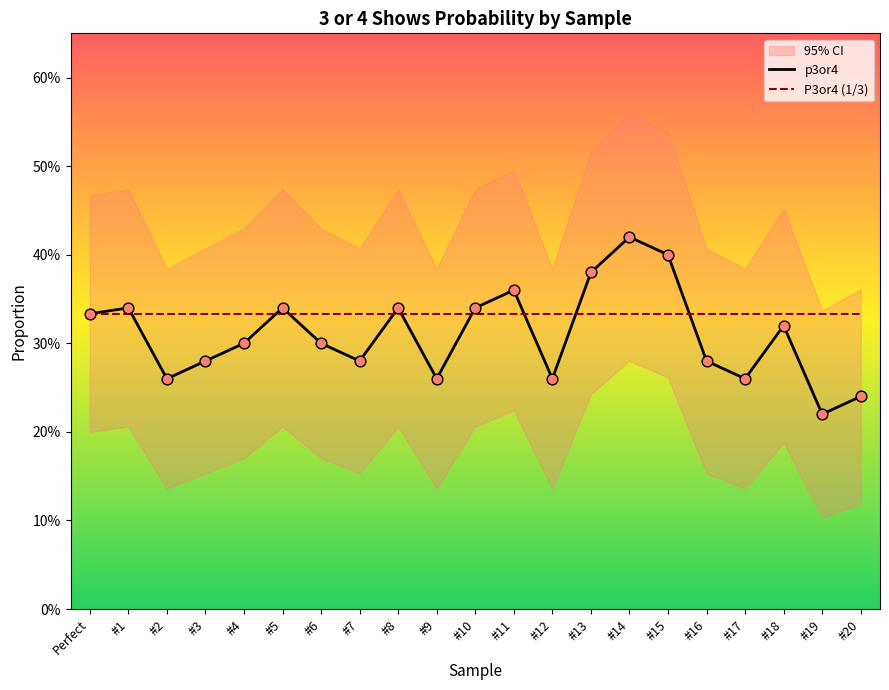

Which series has the largest Y range (max minus min)?

p3or4